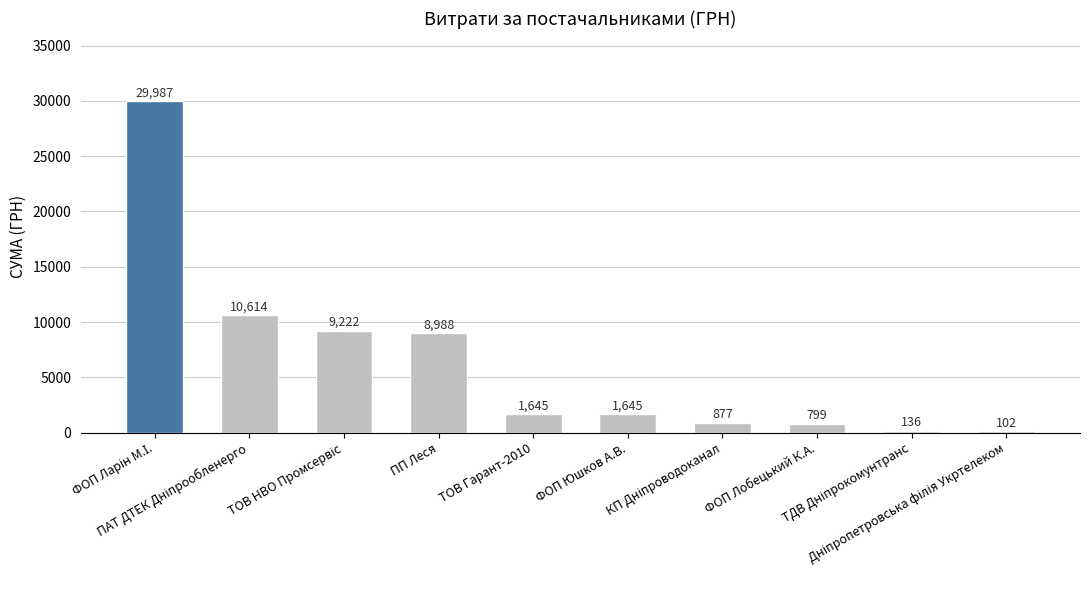

What is the maximum value shown in the chart?

29987.3